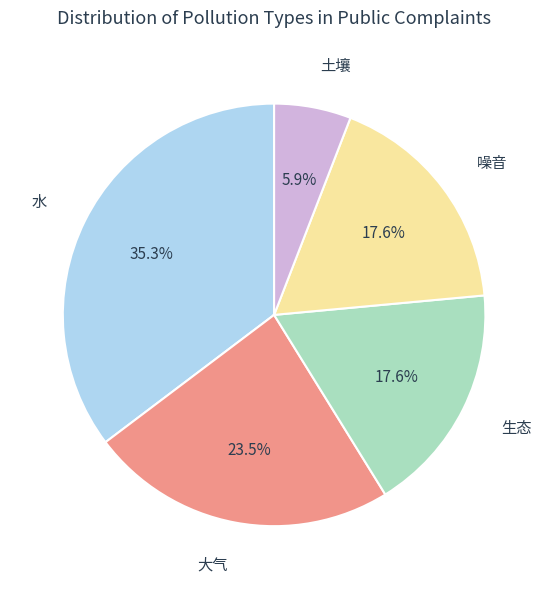

Which category has the smallest portion of the pie?

土壤